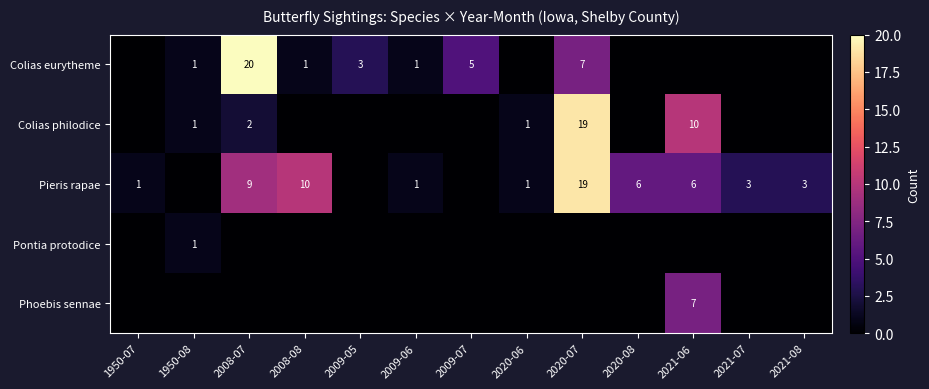

The Pieris rapae series shows 6 at 2020-08. True or false?

True